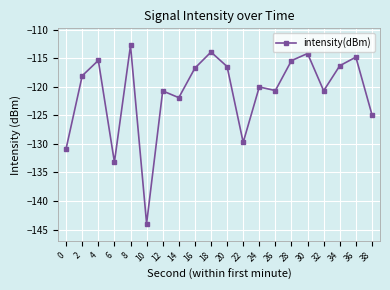

At which category does the data reach its first local valley?

6